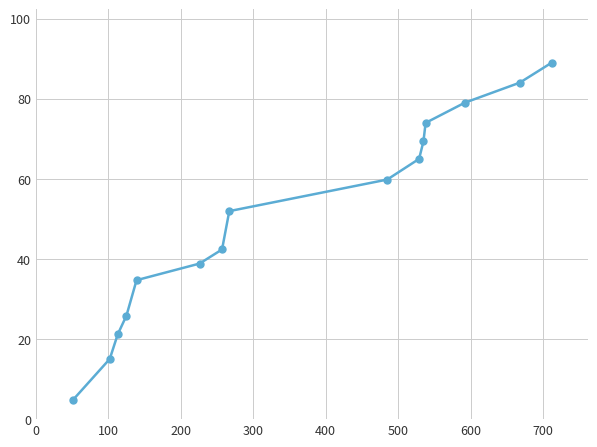

True or false: the data has more than 2 interior local peaks.

False